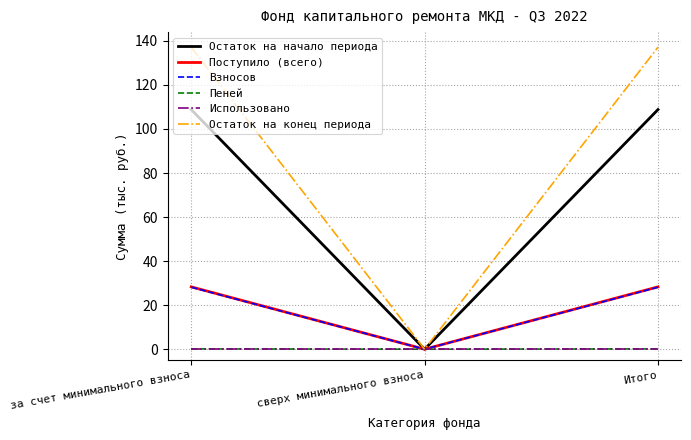

Is the value of Остаток на конец периода at Итого greater than the value of Взносов at сверх минимального взноса?

Yes